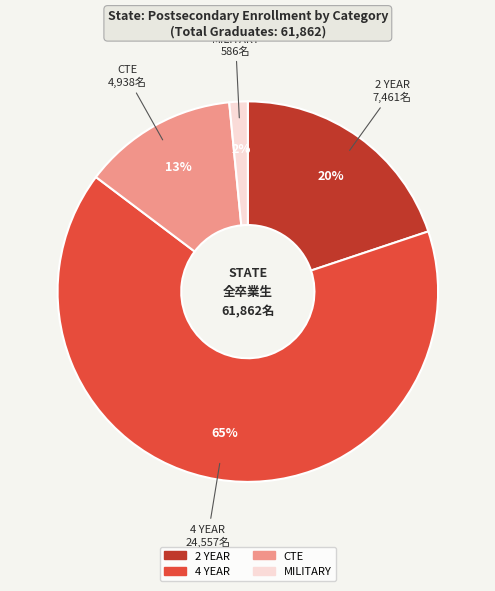

Is the sum of MILITARY and 4 YEAR greater than half?

Yes